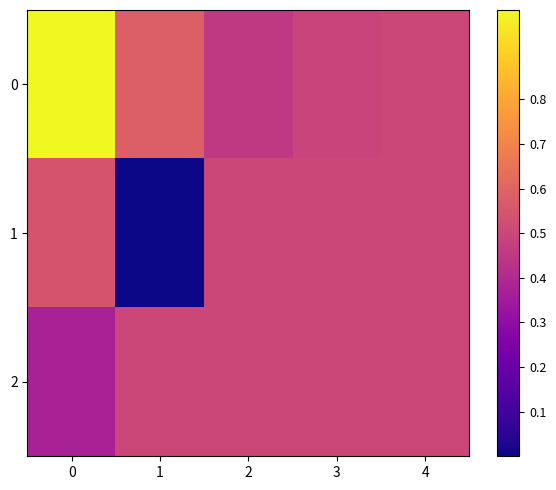

What is the total value across all series at 2?

1.5